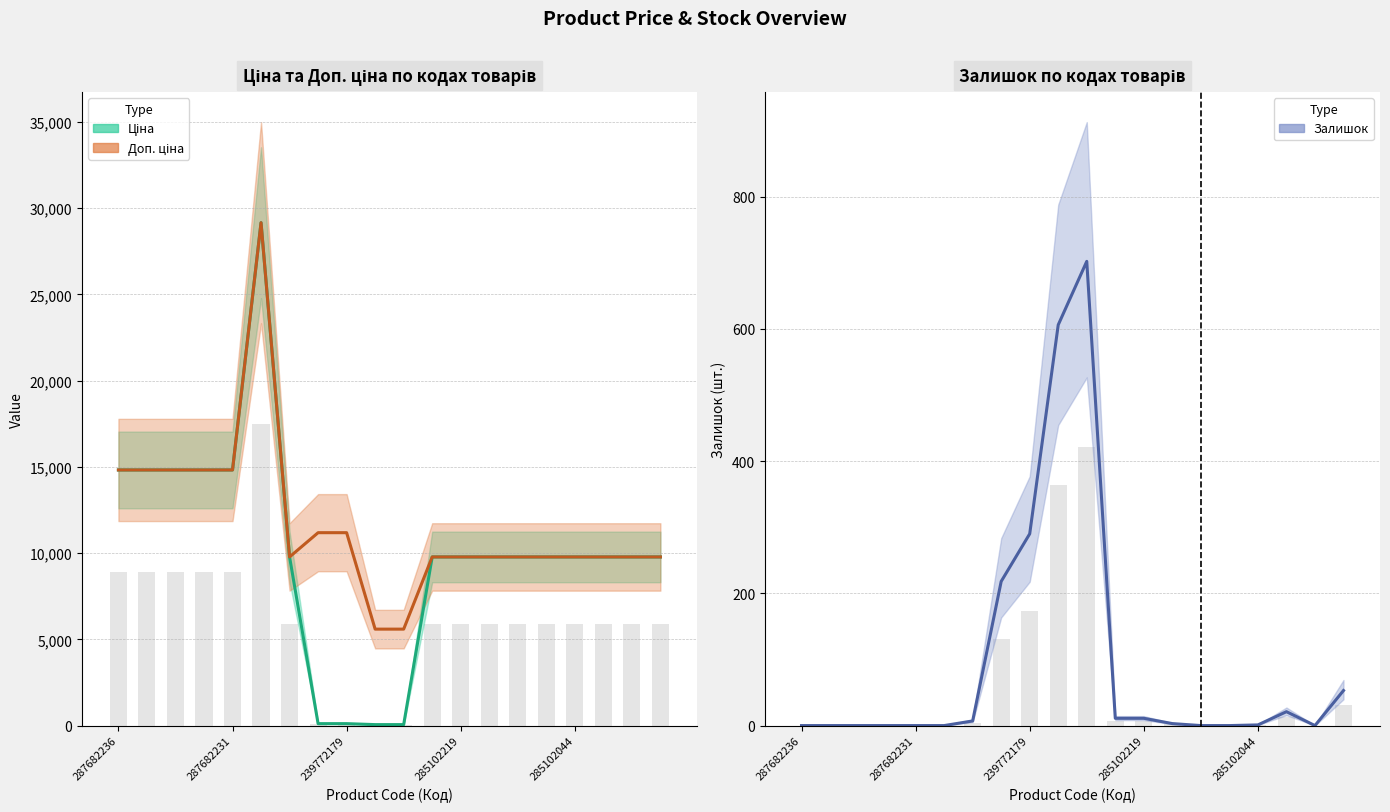

How many series are shown in this chart?

3